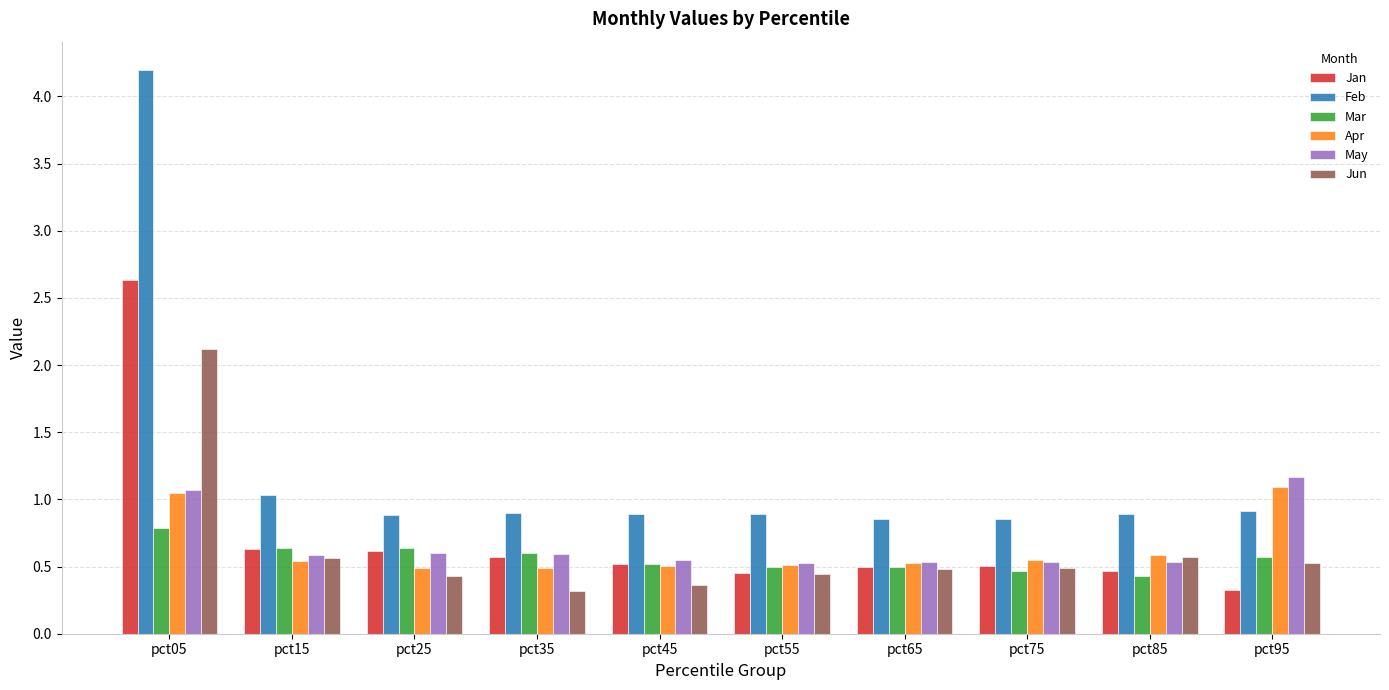

What is the average value of the Jan series?

0.7